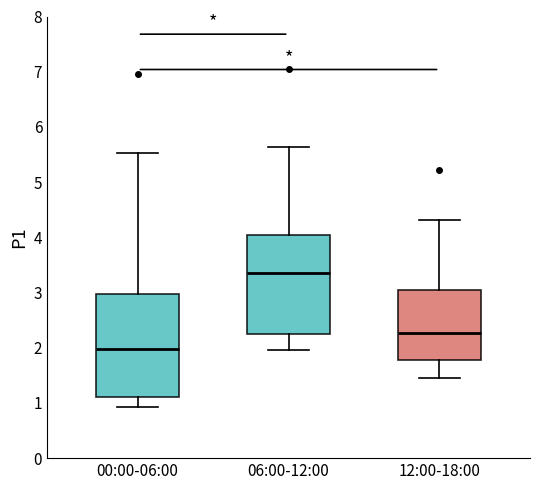

Reading left to right, read every box against the y-axis: the position of its median line, the range the box covers, and the ends of its whiskers. The values are not printed on the chart, so give them approximately, as read against the axis.

00:00-06:00: median 2.0, box 1.1 to 3.0, whiskers 0.9 to 5.5
06:00-12:00: median 3.4, box 2.3 to 4.1, whiskers 2.0 to 5.6
12:00-18:00: median 2.3, box 1.8 to 3.0, whiskers 1.5 to 4.3